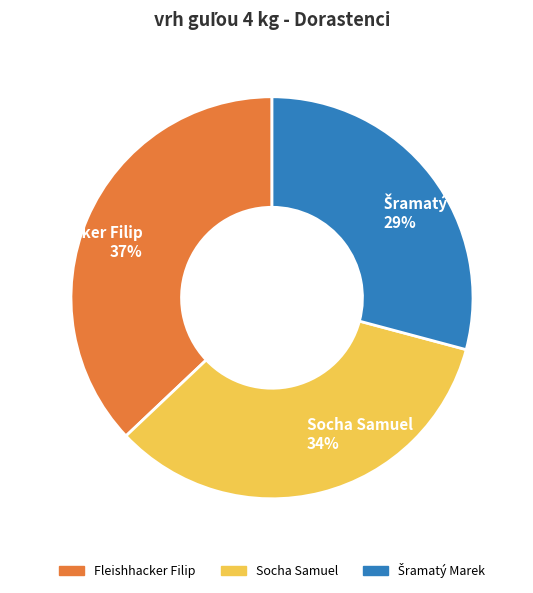

Is the sum of Fleishhacker Filip 37% and Socha Samuel 34% greater than half?

Yes